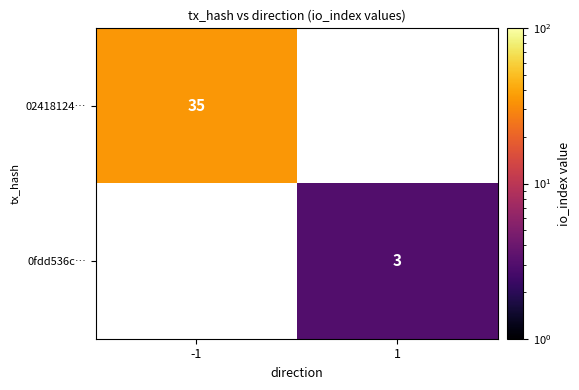

Is the value of 02418124… at -1 greater than the value of 0fdd536c… at 1?

Yes